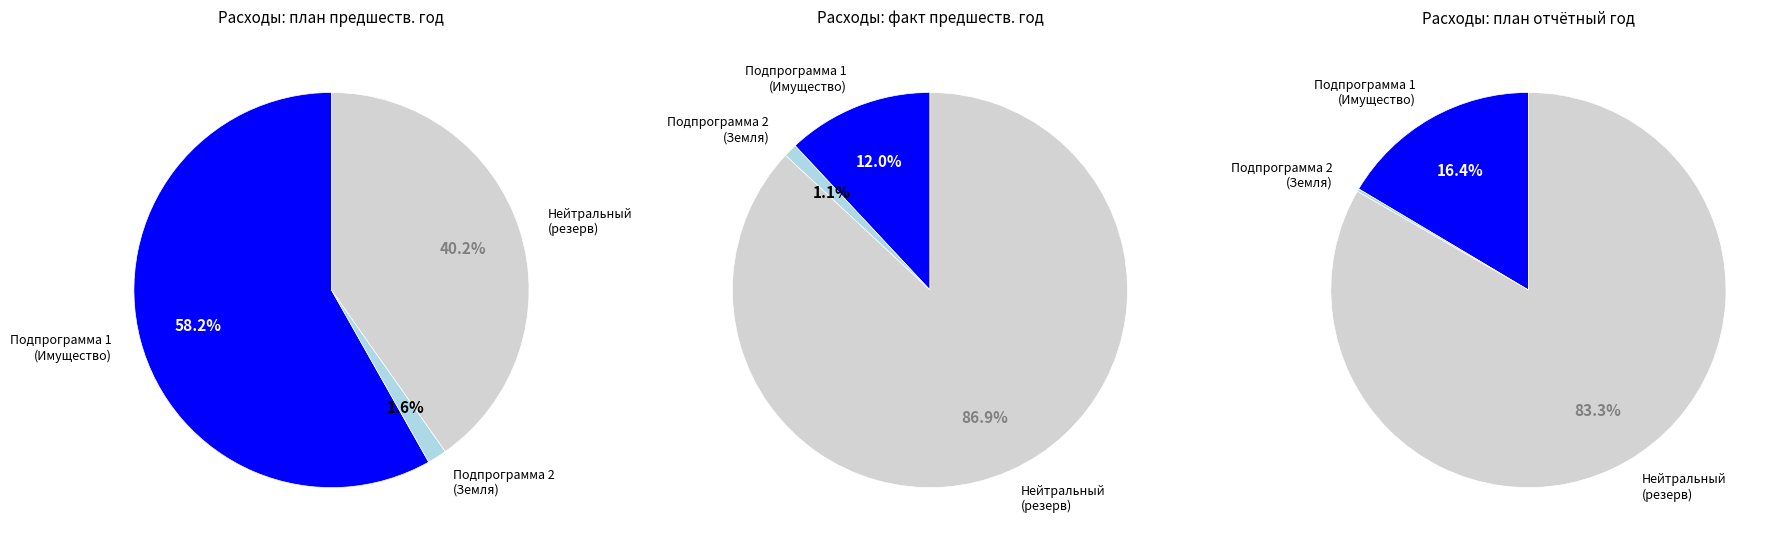

Count the number of slices in the pie.

3